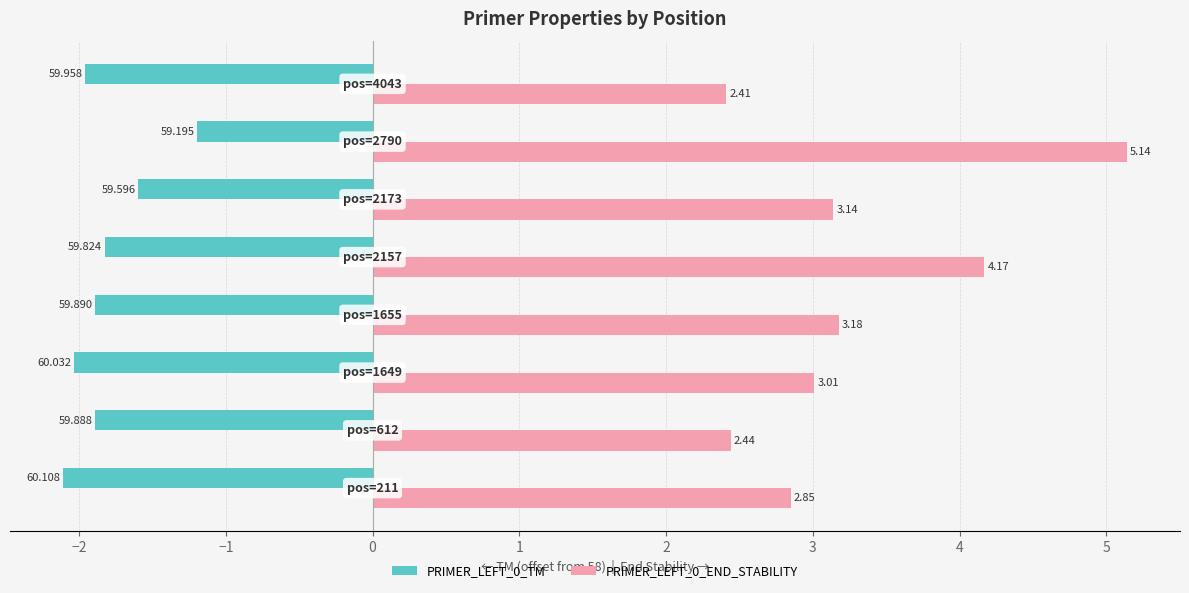

How many data points in PRIMER_LEFT_0_END_STABILITY are less than 3?

3